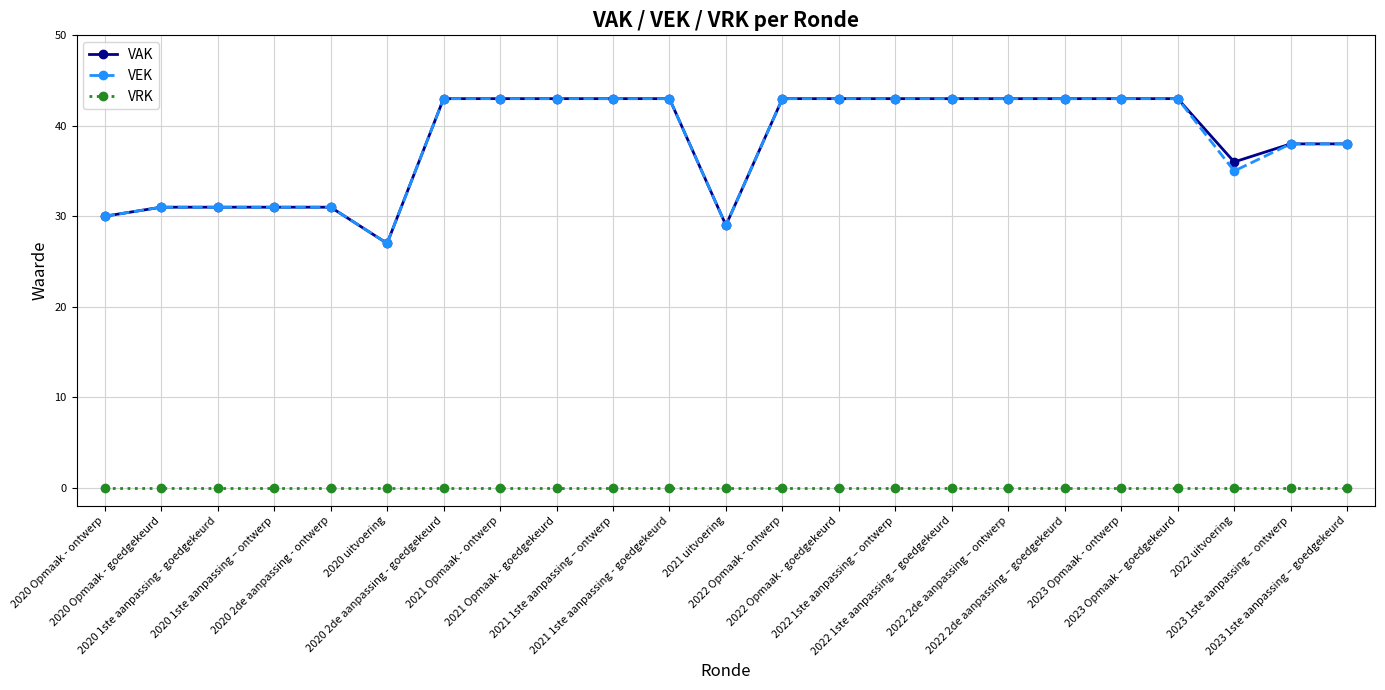

Reading right to left, transcribe all the data shown in this chart.

VAK: 38	38	36	43	43	43	43	43	43	43	43	29	43	43	43	43	43	27	31	31	31	31	30
VEK: 38	38	35	43	43	43	43	43	43	43	43	29	43	43	43	43	43	27	31	31	31	31	30
VRK: 0	0	0	0	0	0	0	0	0	0	0	0	0	0	0	0	0	0	0	0	0	0	0